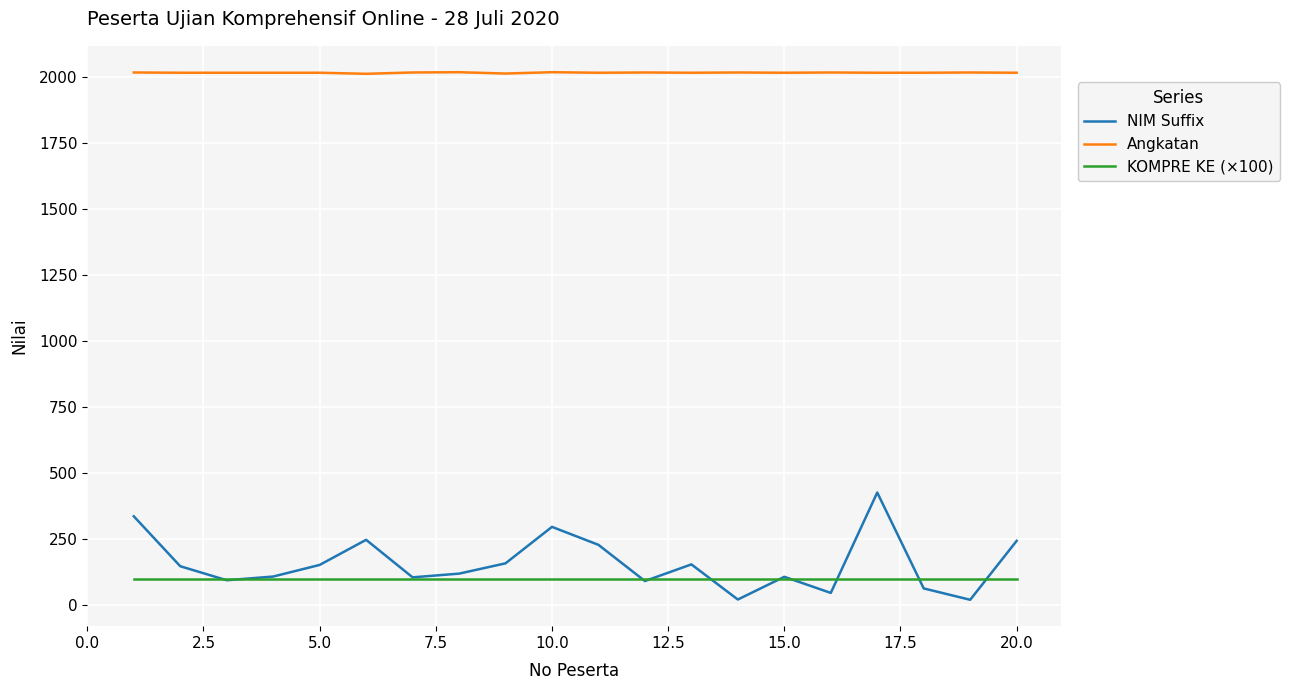

Which series has the largest range (max minus min)?

NIM Suffix